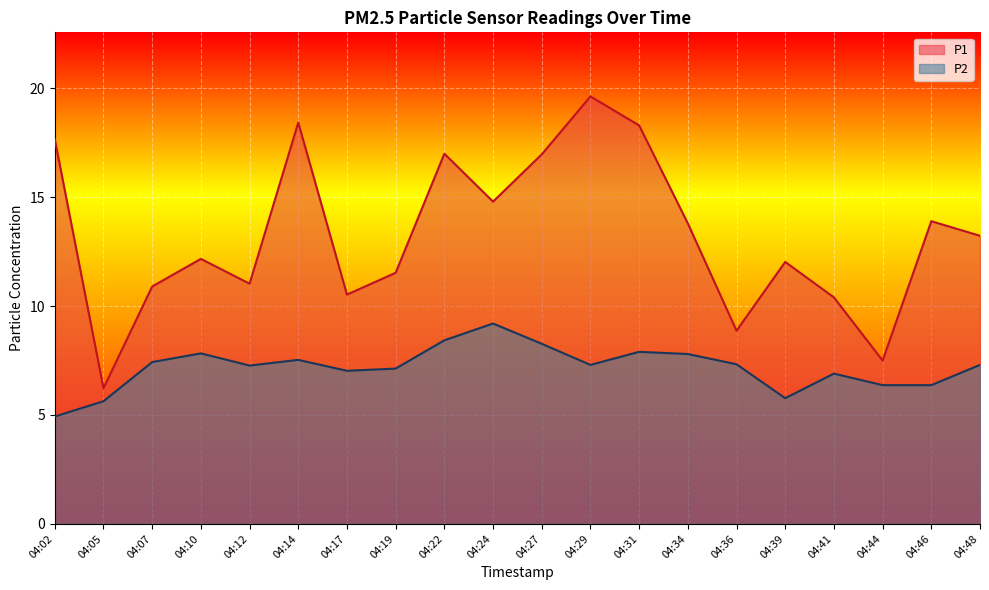

True or false: P1 has a value of 11.2 at 04:27.

False